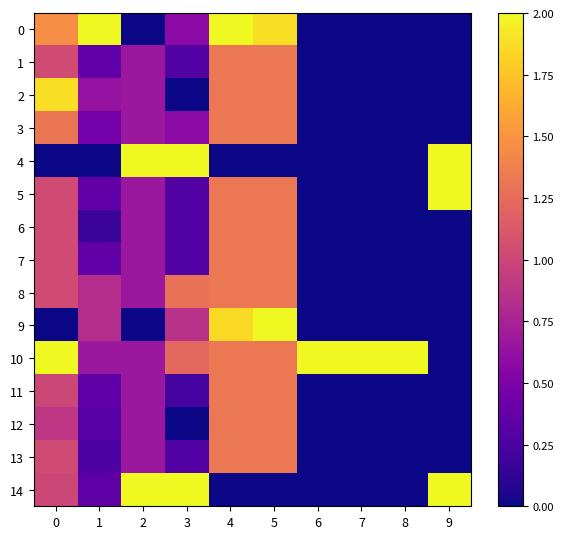

What is the difference between the highest and lowest values at 9?

2.0